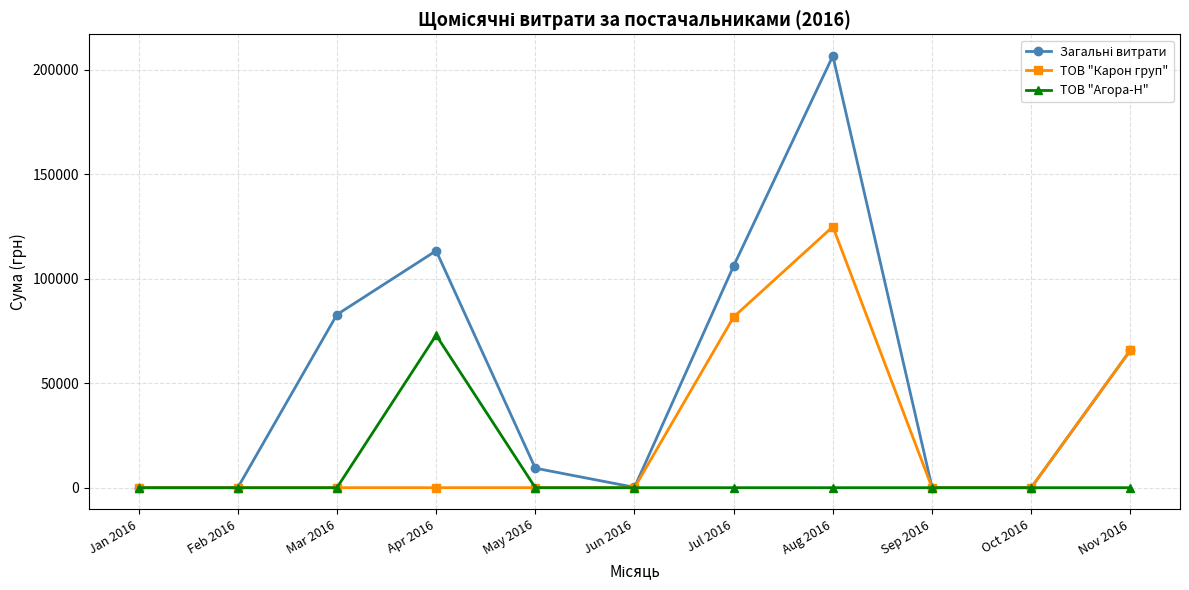

True or false: ТОВ "Агора-Н" has more than 0 interior local peaks.

True